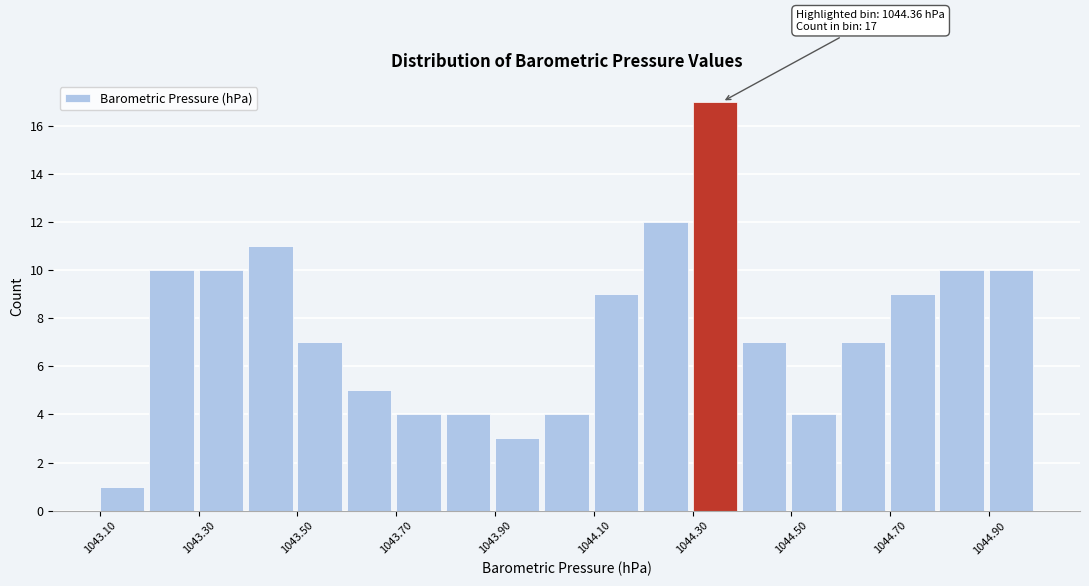

Which range on the x-axis has the tallest bar?

1044.3 to 1044.4